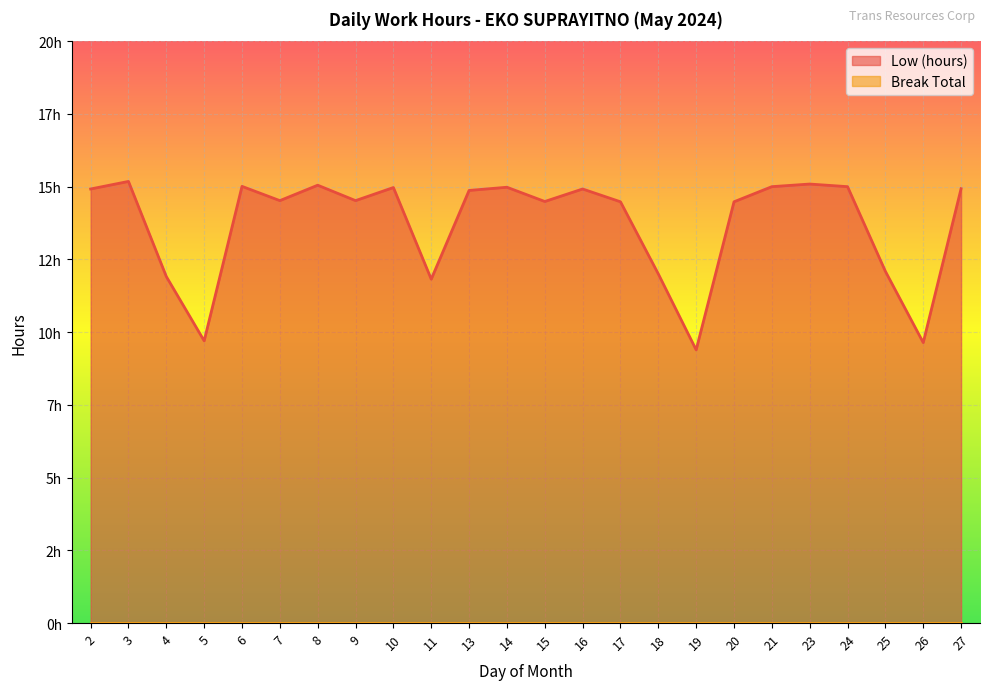

What is the maximum value shown in the chart?

15.2